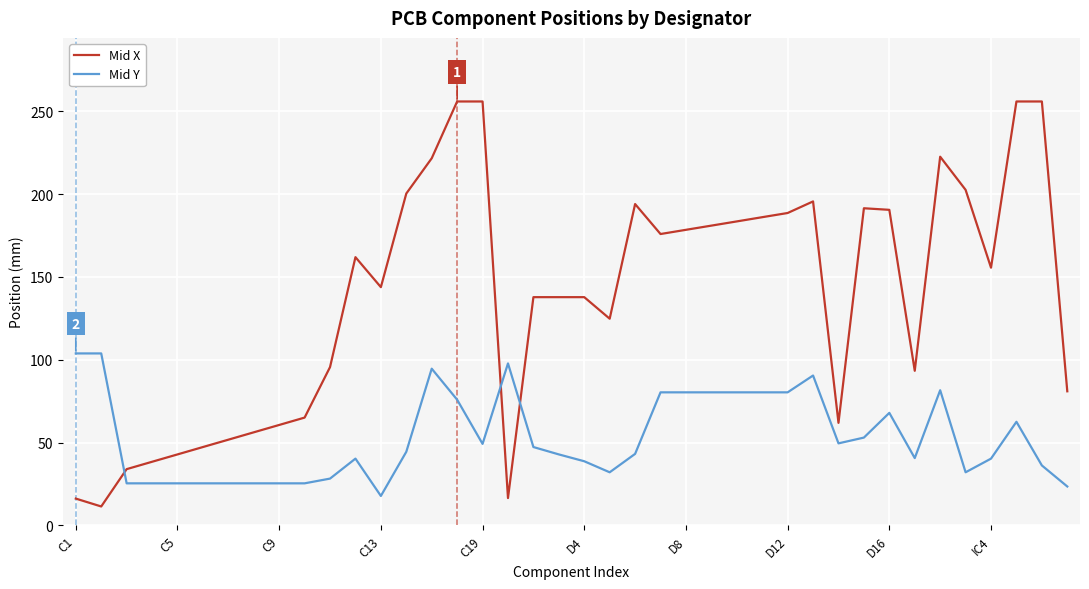

Rank the series by their maximum value, from highest to lowest.

Mid X, Mid Y